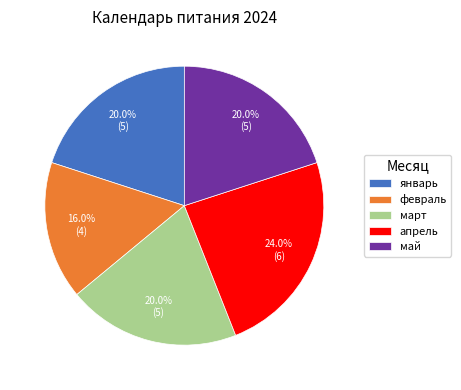

What is the total percentage of апрель and январь?

44.0%